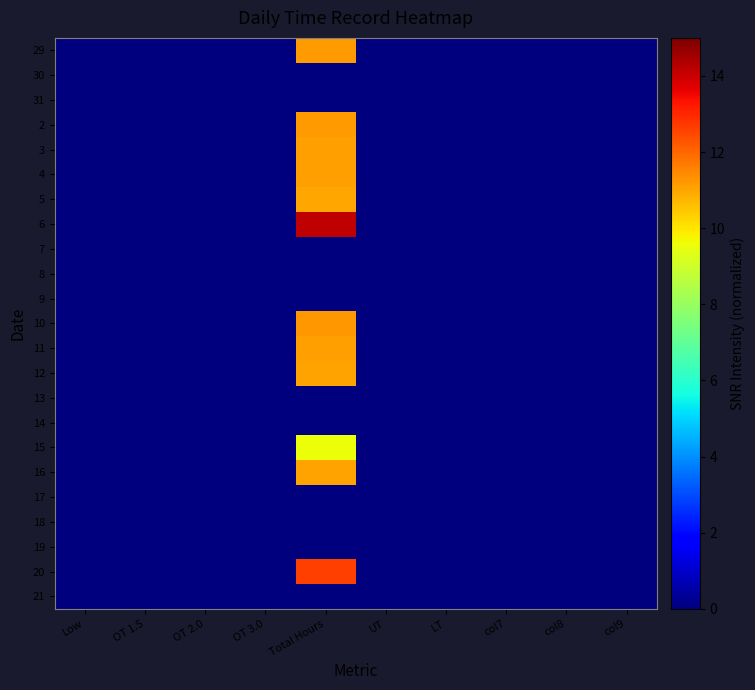

Reading left to right, transcribe all the data shown in this chart.

29: Low=0.0	OT 1.5=0.0	OT 2.0=0.0	OT 3.0=0.0	Total Hours=11.2	UT=0.0	LT=0.0	col7=0.0	col8=0.0	col9=0.0
30: Low=0.0	OT 1.5=0.0	OT 2.0=0.0	OT 3.0=0.0	Total Hours=0.0	UT=0.0	LT=0.0	col7=0.0	col8=0.0	col9=0.0
31: Low=0.0	OT 1.5=0.0	OT 2.0=0.0	OT 3.0=0.0	Total Hours=0.0	UT=0.0	LT=0.0	col7=0.0	col8=0.0	col9=0.0
2: Low=0.0	OT 1.5=0.0	OT 2.0=0.0	OT 3.0=0.0	Total Hours=11.2	UT=0.0	LT=0.0	col7=0.0	col8=0.0	col9=0.0
3: Low=0.0	OT 1.5=0.0	OT 2.0=0.0	OT 3.0=0.0	Total Hours=11.1	UT=0.0	LT=0.0	col7=0.0	col8=0.0	col9=0.0
4: Low=0.0	OT 1.5=0.0	OT 2.0=0.0	OT 3.0=0.0	Total Hours=11.1	UT=0.0	LT=0.0	col7=0.0	col8=0.0	col9=0.0
5: Low=0.0	OT 1.5=0.0	OT 2.0=0.0	OT 3.0=0.0	Total Hours=11.0	UT=0.0	LT=0.0	col7=0.0	col8=0.0	col9=0.0
6: Low=0.0	OT 1.5=0.0	OT 2.0=0.0	OT 3.0=0.0	Total Hours=14.2	UT=0.0	LT=0.0	col7=0.0	col8=0.0	col9=0.0
7: Low=0.0	OT 1.5=0.0	OT 2.0=0.0	OT 3.0=0.0	Total Hours=0.0	UT=0.0	LT=0.0	col7=0.0	col8=0.0	col9=0.0
8: Low=0.0	OT 1.5=0.0	OT 2.0=0.0	OT 3.0=0.0	Total Hours=0.0	UT=0.0	LT=0.0	col7=0.0	col8=0.0	col9=0.0
9: Low=0.0	OT 1.5=0.0	OT 2.0=0.0	OT 3.0=0.0	Total Hours=0.0	UT=0.0	LT=0.0	col7=0.0	col8=0.0	col9=0.0
10: Low=0.0	OT 1.5=0.0	OT 2.0=0.0	OT 3.0=0.0	Total Hours=11.2	UT=0.0	LT=0.0	col7=0.0	col8=0.0	col9=0.0
11: Low=0.0	OT 1.5=0.0	OT 2.0=0.0	OT 3.0=0.0	Total Hours=11.1	UT=0.0	LT=0.0	col7=0.0	col8=0.0	col9=0.0
12: Low=0.0	OT 1.5=0.0	OT 2.0=0.0	OT 3.0=0.0	Total Hours=11.1	UT=0.0	LT=0.0	col7=0.0	col8=0.0	col9=0.0
13: Low=0.0	OT 1.5=0.0	OT 2.0=0.0	OT 3.0=0.0	Total Hours=0.0	UT=0.0	LT=0.0	col7=0.0	col8=0.0	col9=0.0
14: Low=0.0	OT 1.5=0.0	OT 2.0=0.0	OT 3.0=0.0	Total Hours=0.0	UT=0.0	LT=0.0	col7=0.0	col8=0.0	col9=0.0
15: Low=0.0	OT 1.5=0.0	OT 2.0=0.0	OT 3.0=0.0	Total Hours=9.6	UT=0.0	LT=0.0	col7=0.0	col8=0.0	col9=0.0
16: Low=0.0	OT 1.5=0.0	OT 2.0=0.0	OT 3.0=0.0	Total Hours=11.0	UT=0.0	LT=0.0	col7=0.0	col8=0.0	col9=0.0
17: Low=0.0	OT 1.5=0.0	OT 2.0=0.0	OT 3.0=0.0	Total Hours=0.0	UT=0.0	LT=0.0	col7=0.0	col8=0.0	col9=0.0
18: Low=0.0	OT 1.5=0.0	OT 2.0=0.0	OT 3.0=0.0	Total Hours=0.0	UT=0.0	LT=0.0	col7=0.0	col8=0.0	col9=0.0
19: Low=0.0	OT 1.5=0.0	OT 2.0=0.0	OT 3.0=0.0	Total Hours=0.0	UT=0.0	LT=0.0	col7=0.0	col8=0.0	col9=0.0
20: Low=0.0	OT 1.5=0.0	OT 2.0=0.0	OT 3.0=0.0	Total Hours=12.6	UT=0.0	LT=0.0	col7=0.0	col8=0.0	col9=0.0
21: Low=0.0	OT 1.5=0.0	OT 2.0=0.0	OT 3.0=0.0	Total Hours=0.0	UT=0.0	LT=0.0	col7=0.0	col8=0.0	col9=0.0